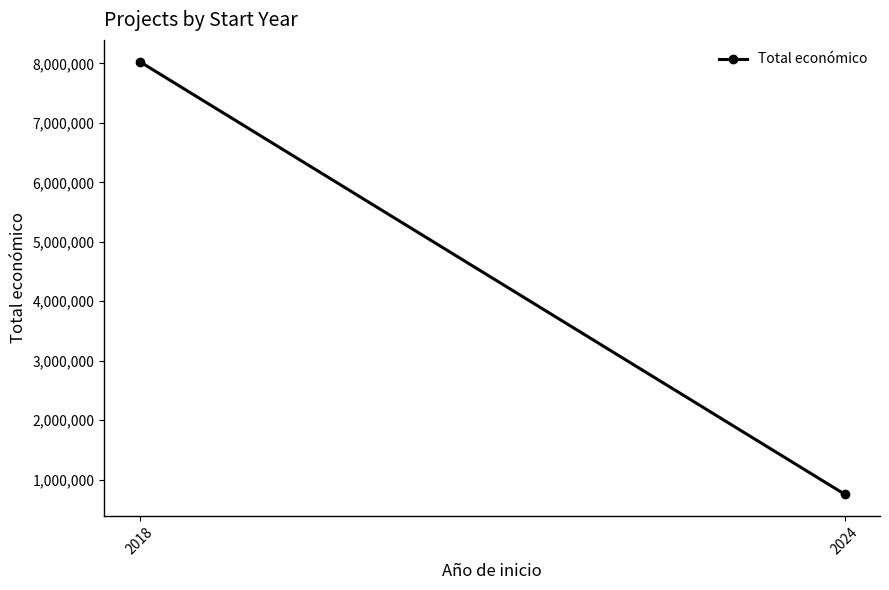

Reading right to left, what are all the values shown in this chart?

2024=753941	2018=8031073